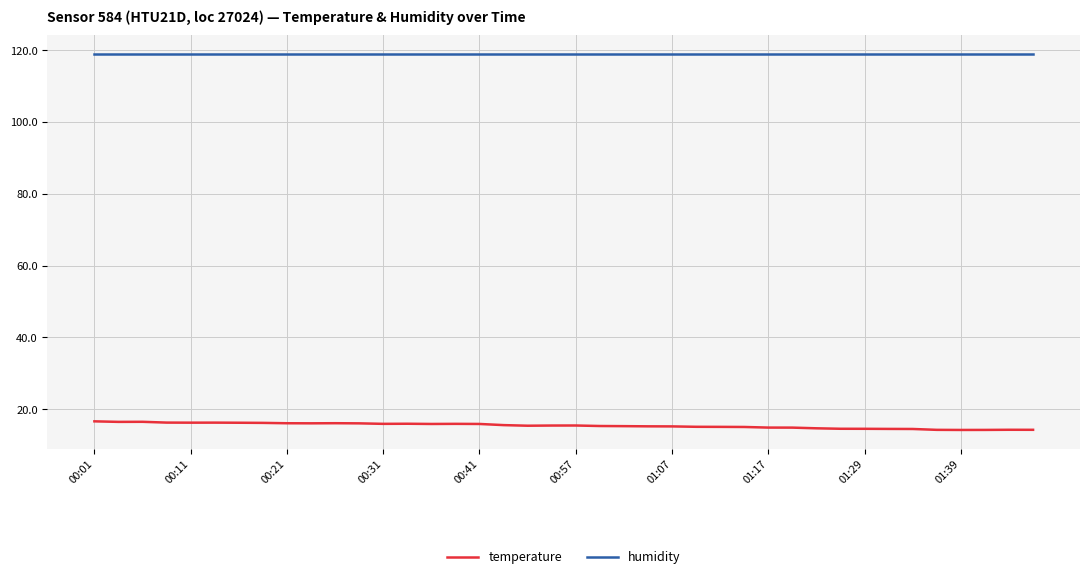

Rank the series by their maximum value, from lowest to highest.

temperature, humidity